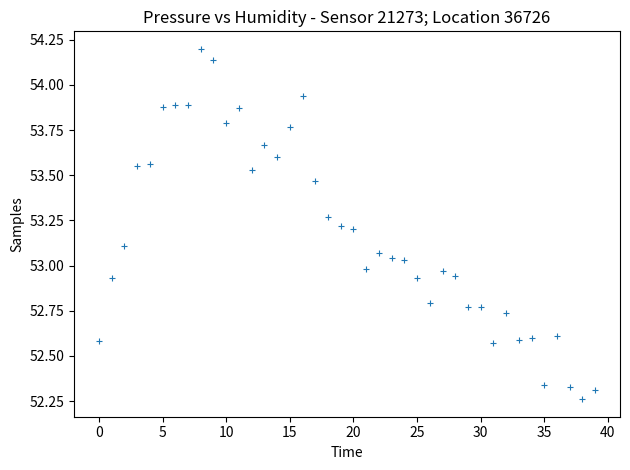

What is the range of Y values (max minus min)?

1.9